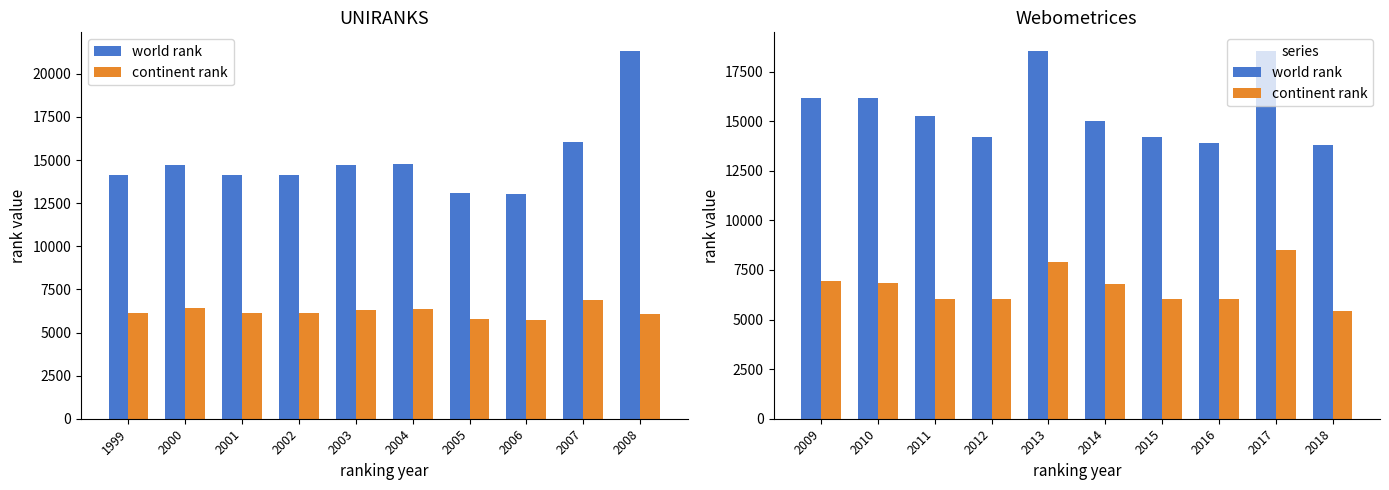

What is the average value of the world rank series?

15580